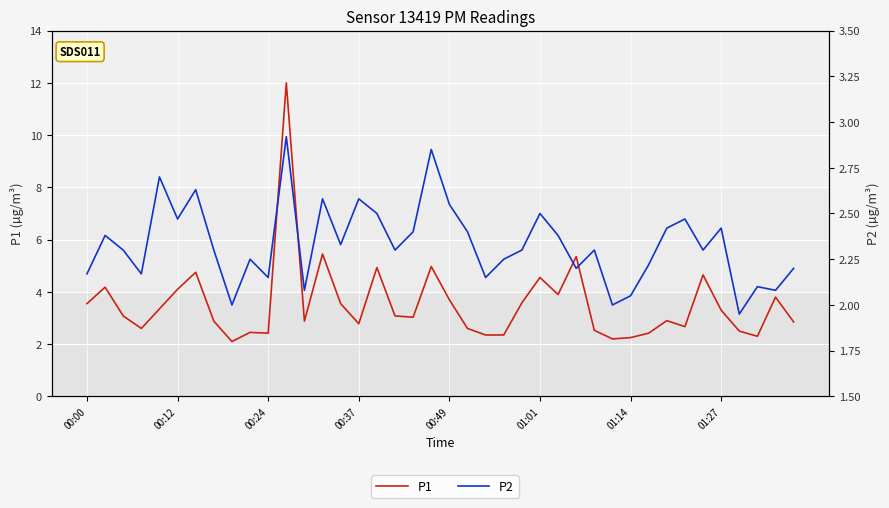

What is the average value of the P1 series?

3.5